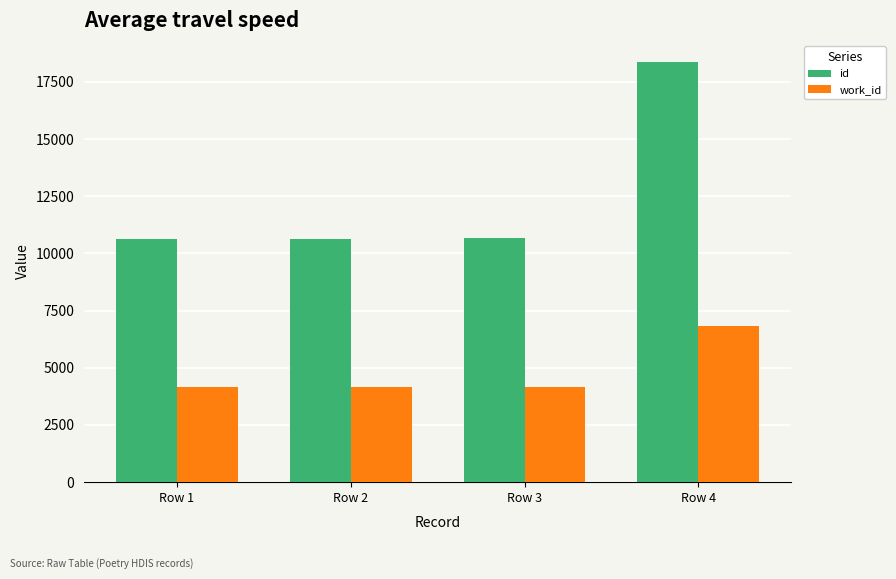

What is the difference between the maximum and minimum values in the id series?

7729